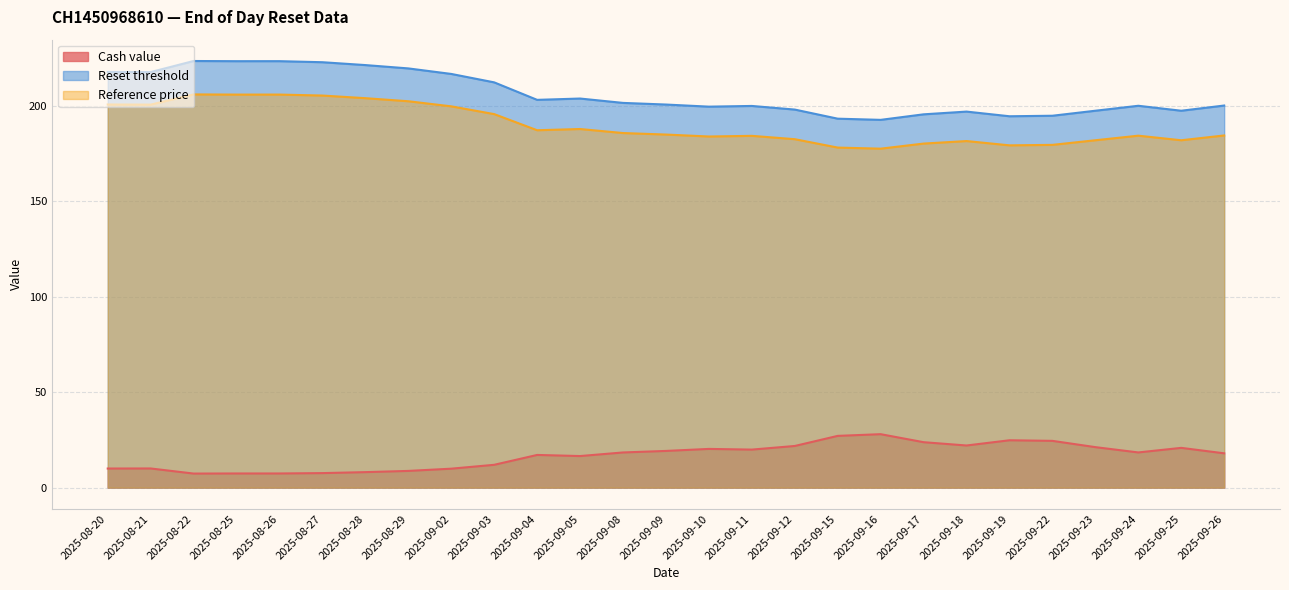

At which category does Cash value reach its first local peak?

2025-08-21